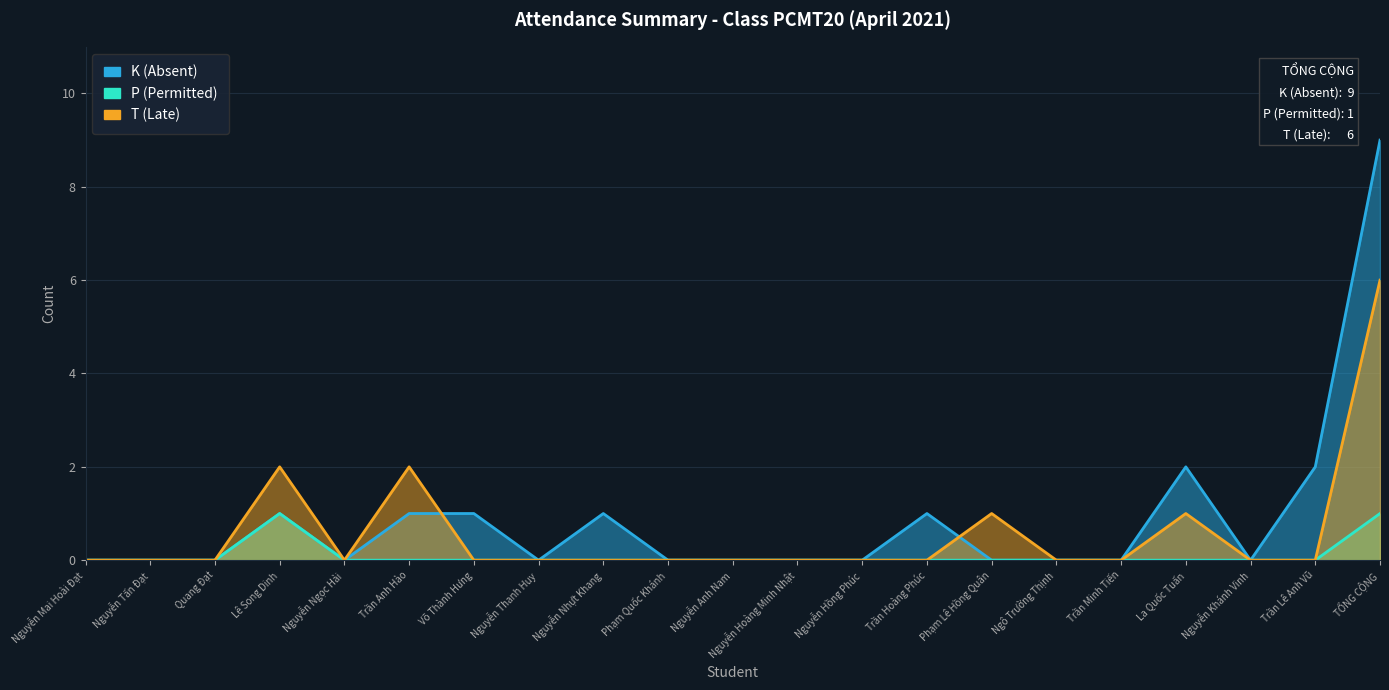

What is the sum of all T (Late) values?

12